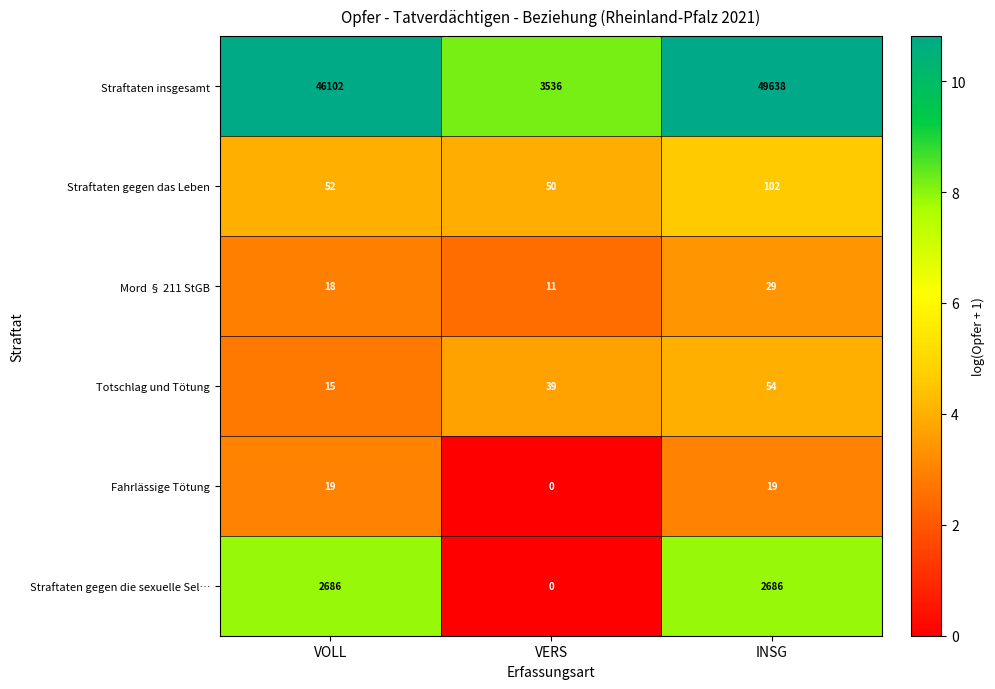

Which label corresponds to the smallest value in the chart?

VERS